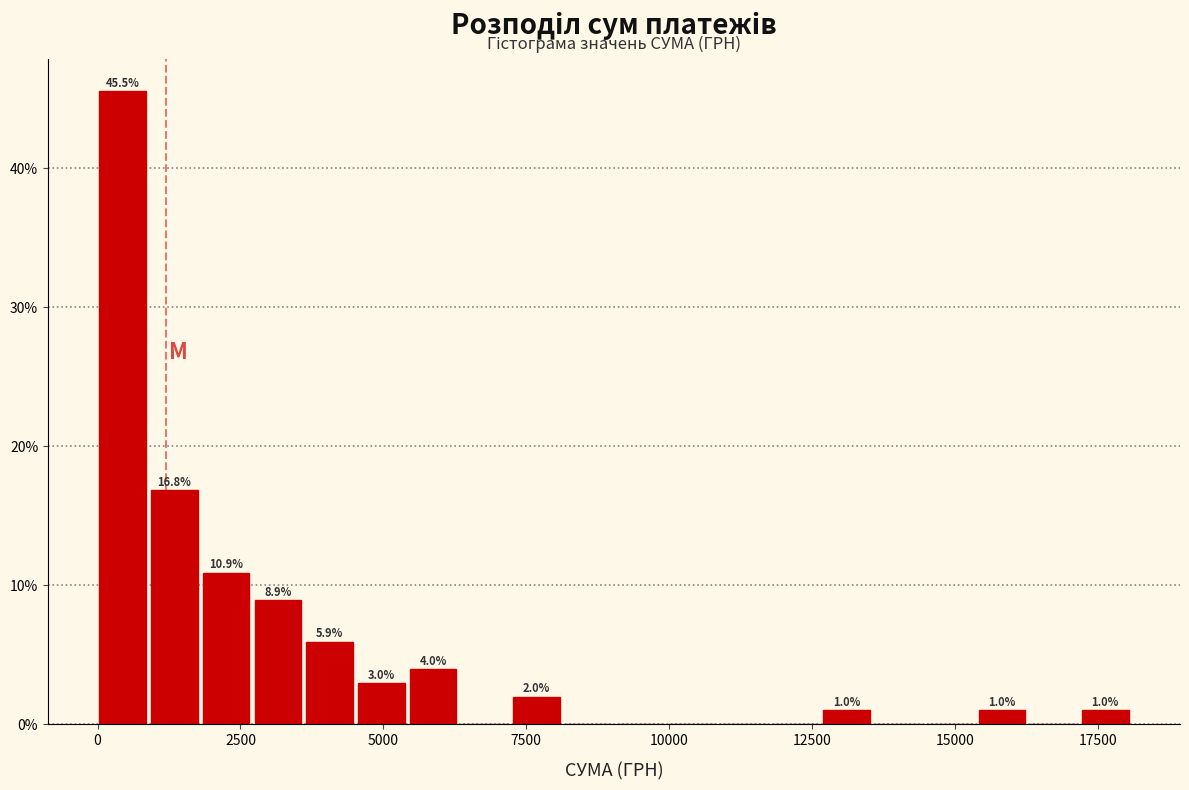

Read against the x-axis, roughly where is the centre of the tallest bar?

500